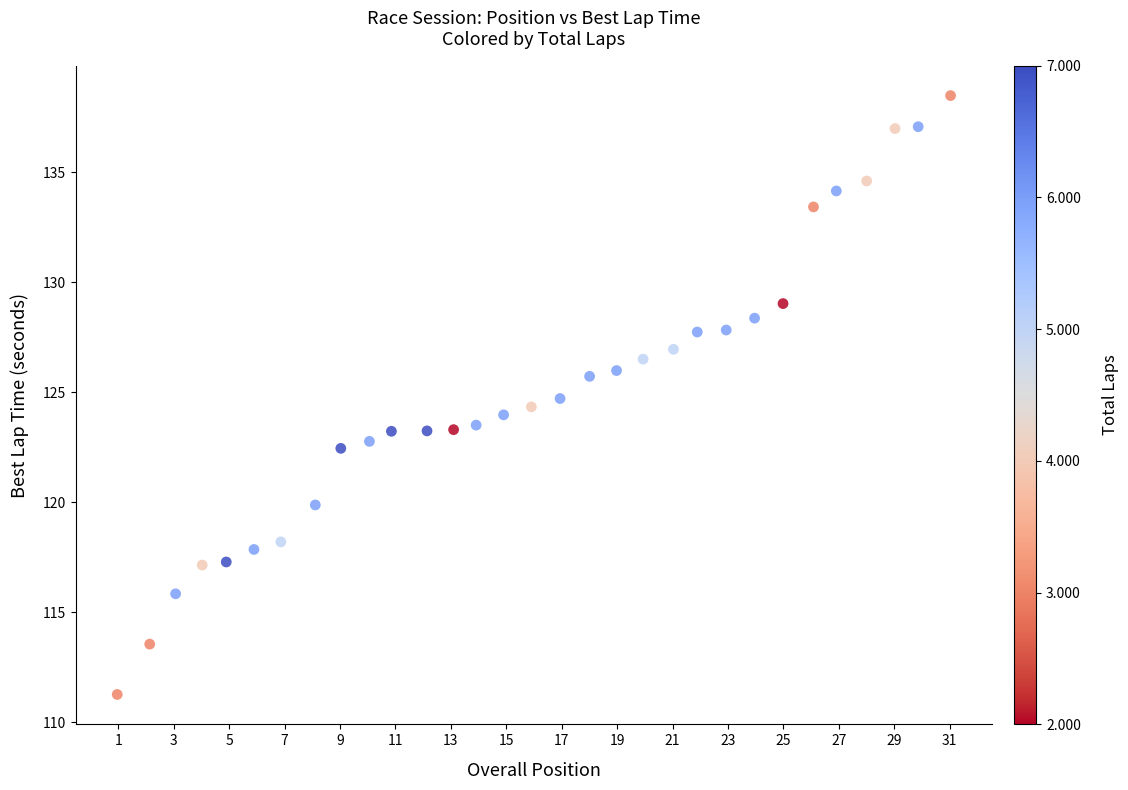

What is the range of X values (max minus min)?

30.1